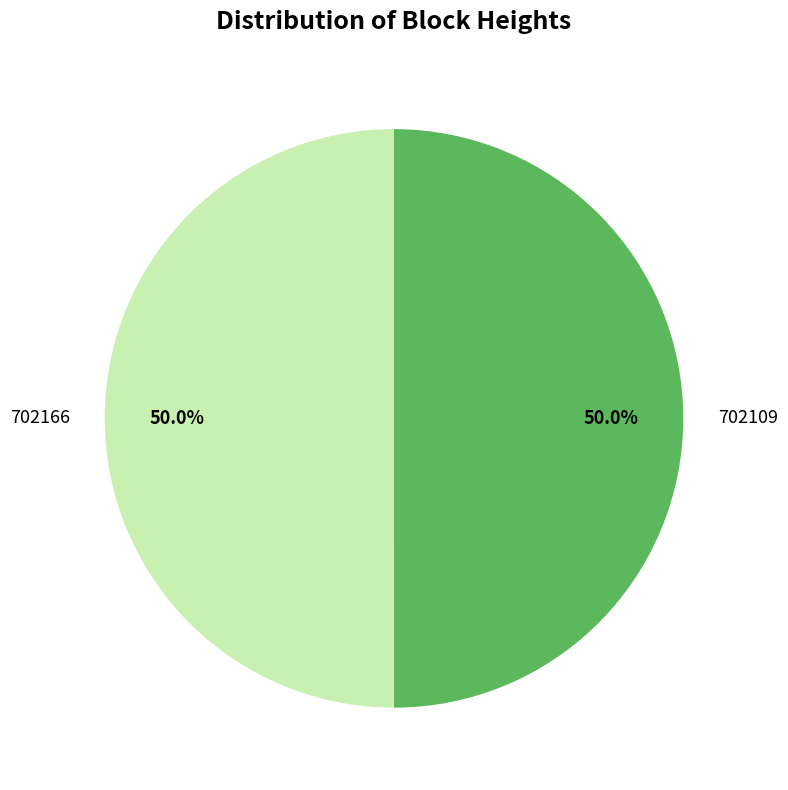

What is the ratio of the value at 702109 to the value at 702166?

1.0